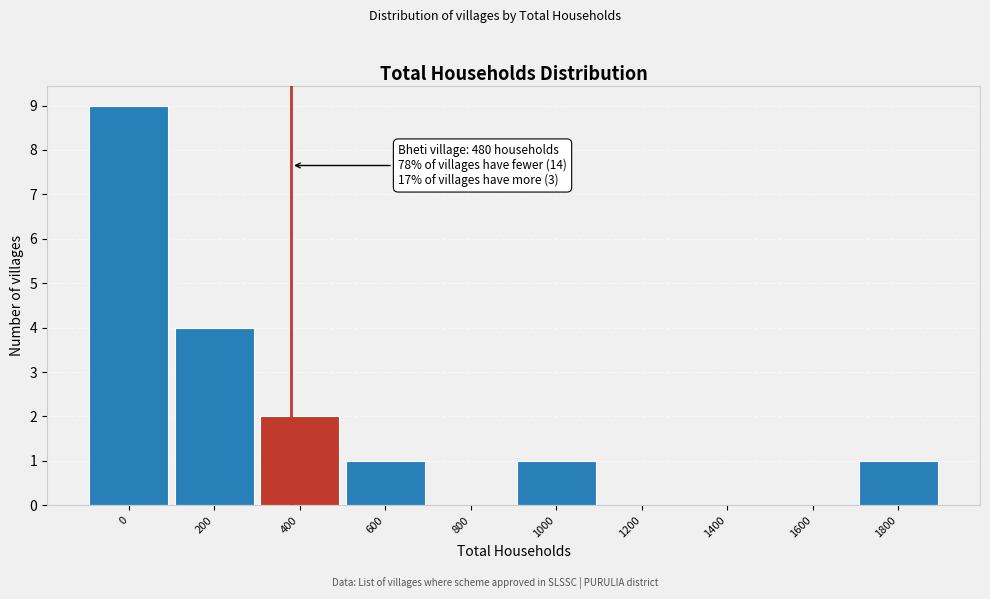

Reading left to right, extract all data points from this chart.

0=9	200=4	400=2	600=1	800=0	1000=1	1200=0	1400=0	1600=0	1800=1